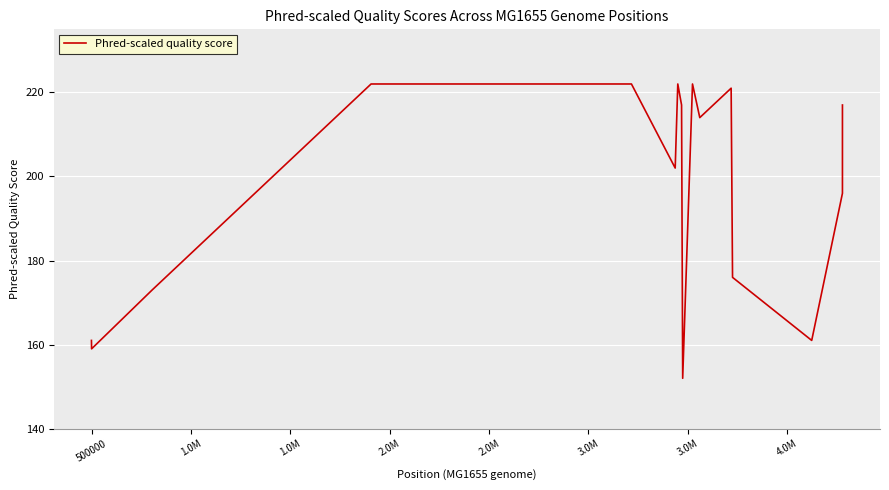

What is the greatest value displayed?

222